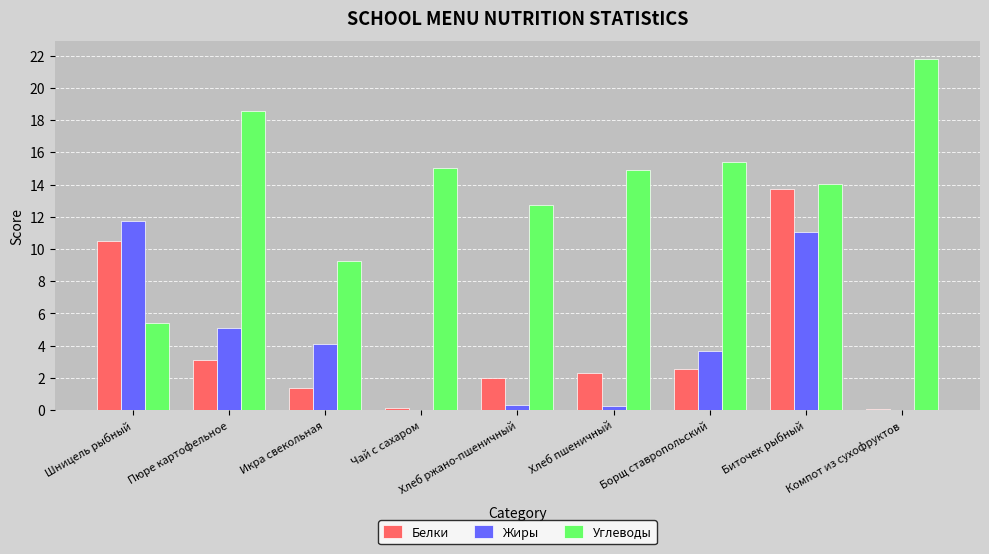

The value of Жиры at Компот из сухофруктов is 0.0. True or false?

True